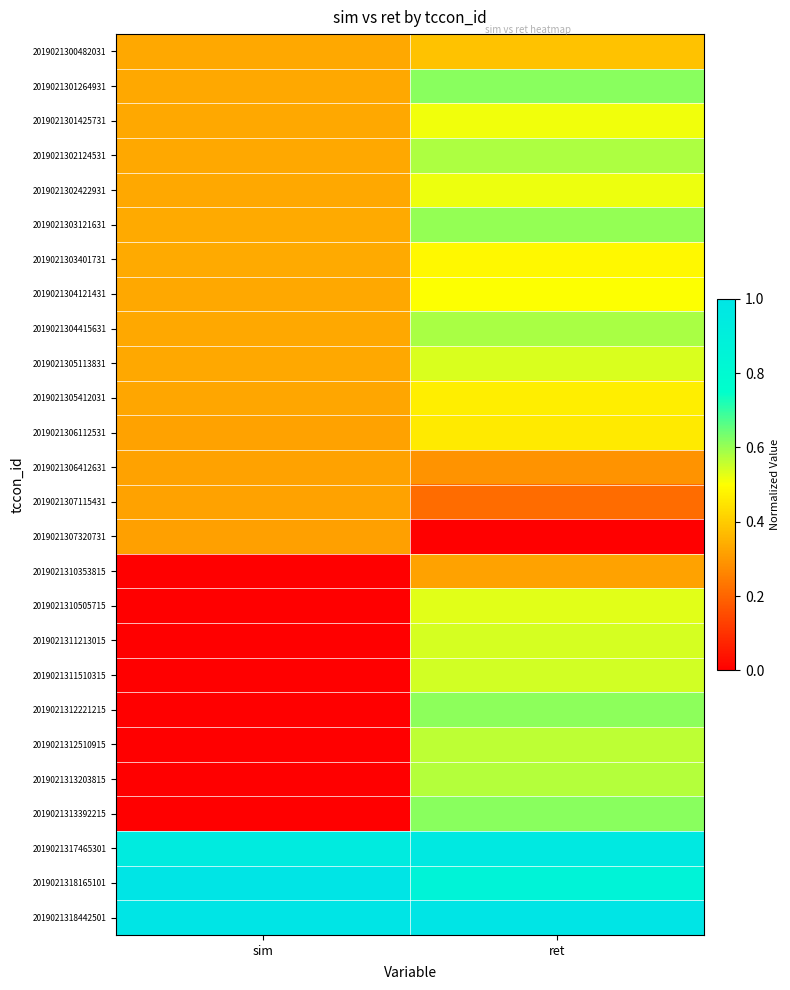

Which has a higher value, ret or sim?

ret